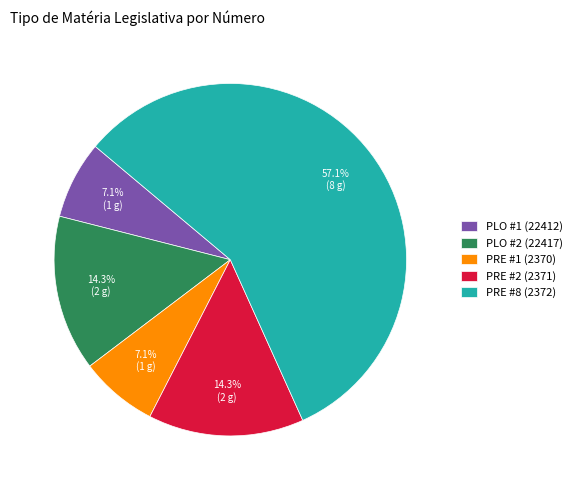

Count the number of slices in the pie.

5